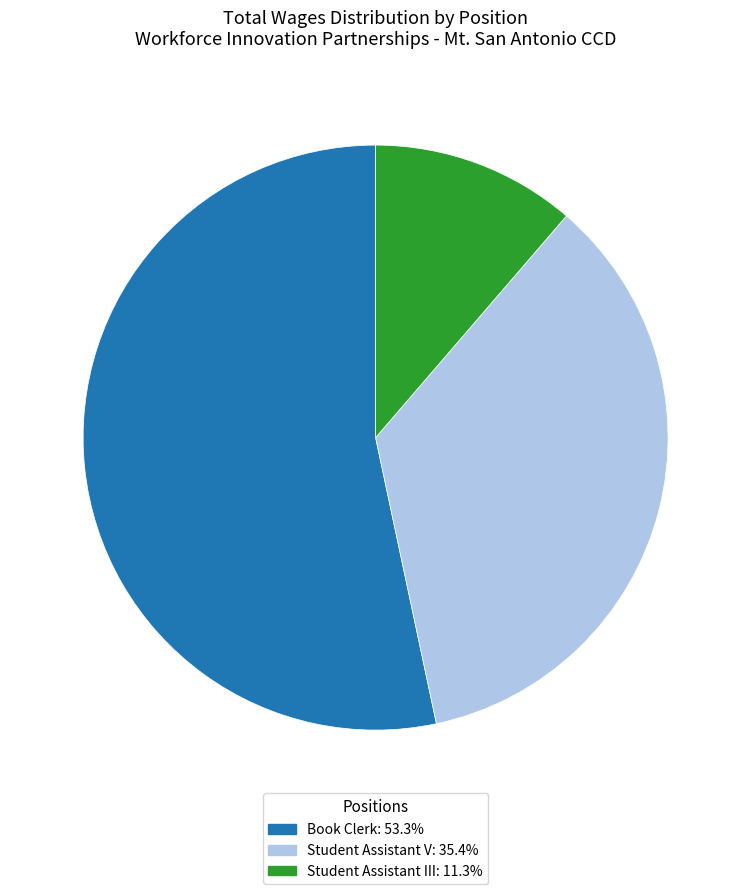

Do Student Assistant V and Student Assistant III together represent more than half of the pie?

No